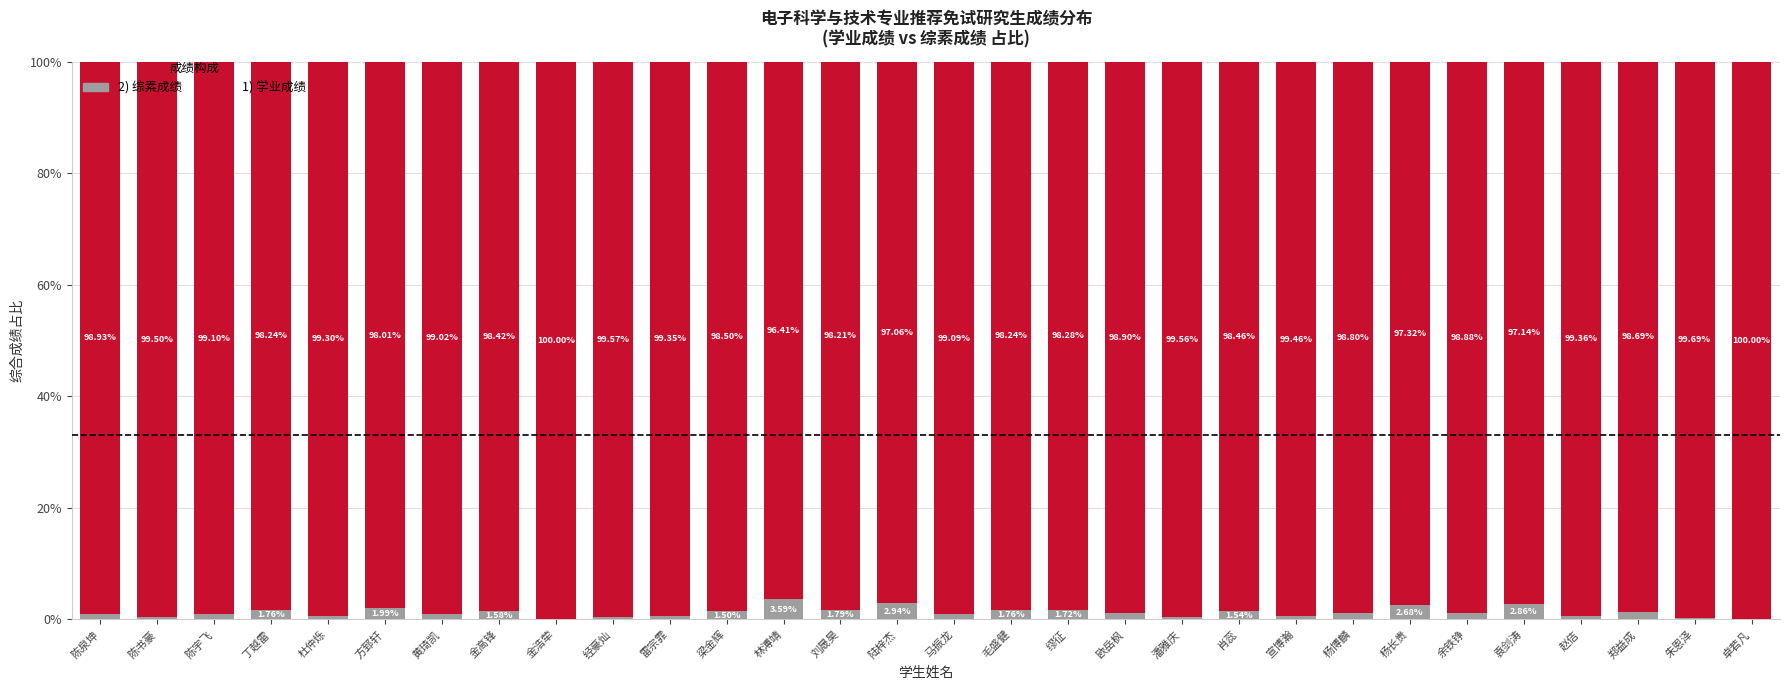

How many series are shown in this chart?

2